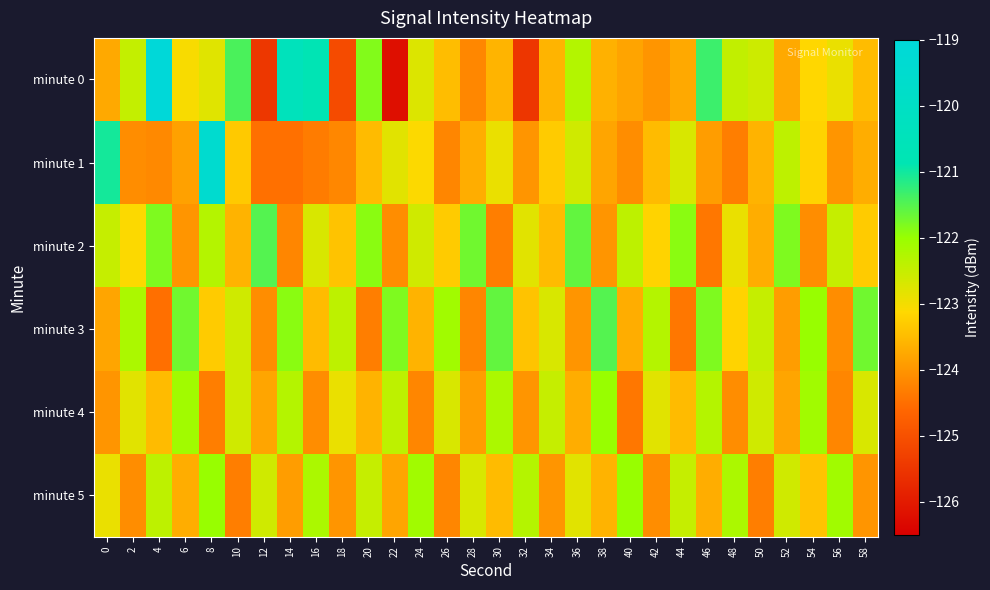

What is the total value across all series at 52?

-738.2